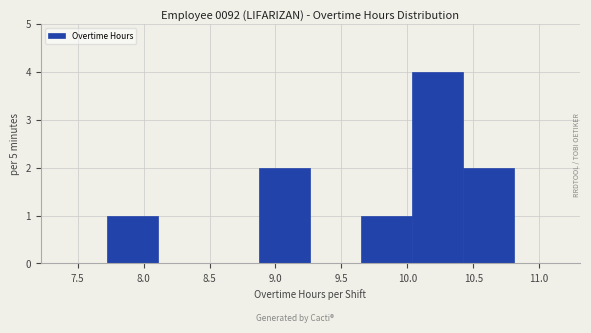

Reading left to right, list every bar in this chart as the range it spans on the x-axis followed by its height. Neither the bar edges nor the heights are printed on the chart, so give them approximately, as read against the axes.

7.70 to 8.10: 1
8.10 to 8.50: 0
8.50 to 8.90: 0
8.90 to 9.25: 2
9.25 to 9.65: 0
9.65 to 10.05: 1
10.05 to 10.40: 4
10.40 to 10.80: 2